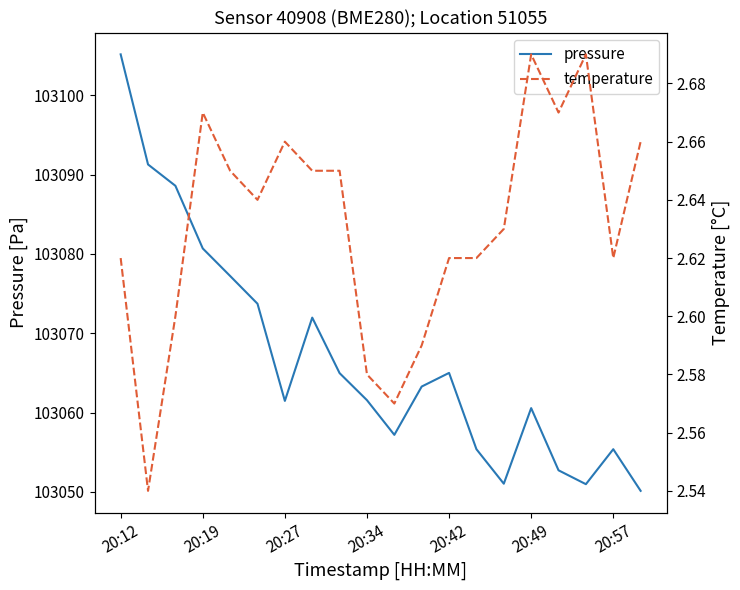

Is this an area chart (filled region under the line)?

No